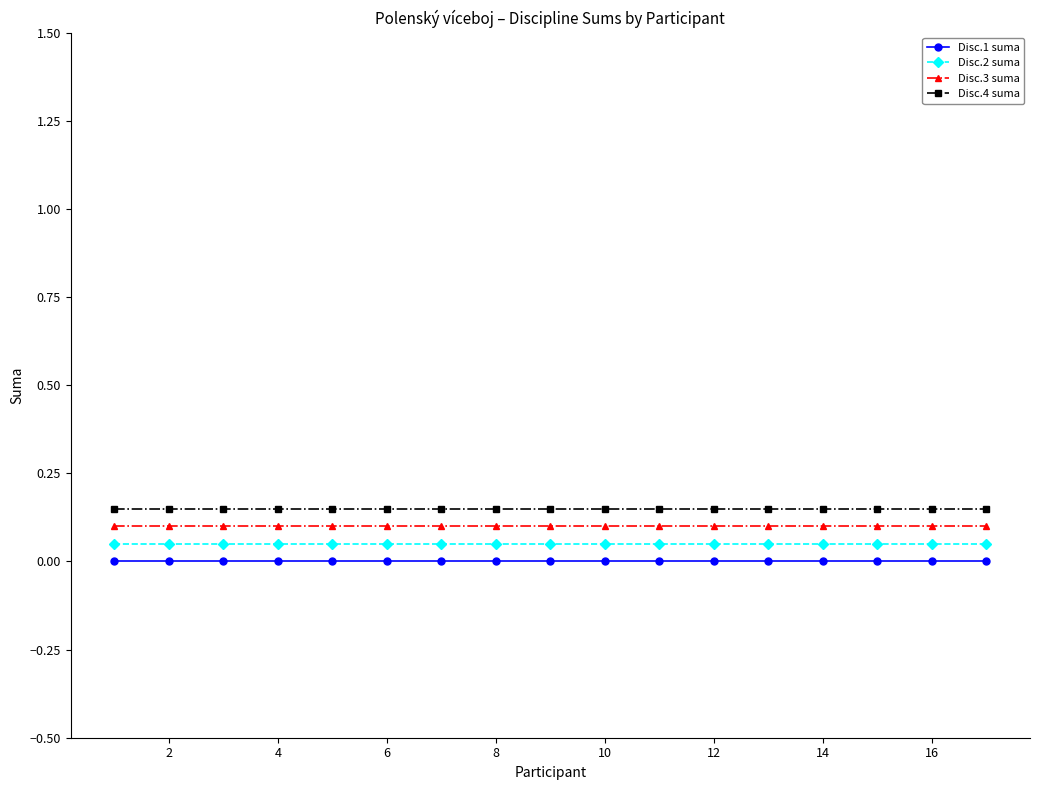

True or false: Disc.4 suma and Disc.2 suma cross at least once.

False